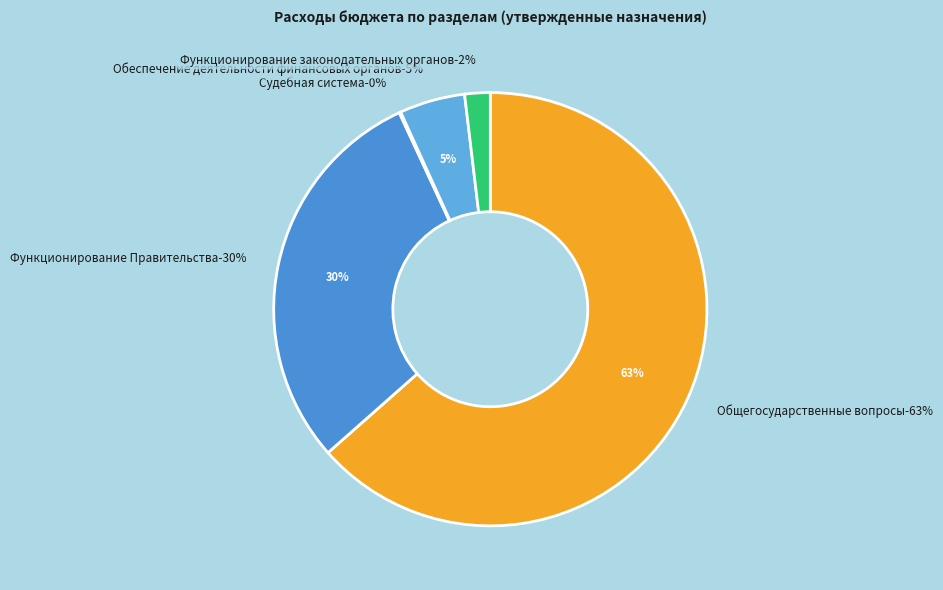

True or false: Общегосударственные вопросы accounts for 63% of the total.

True